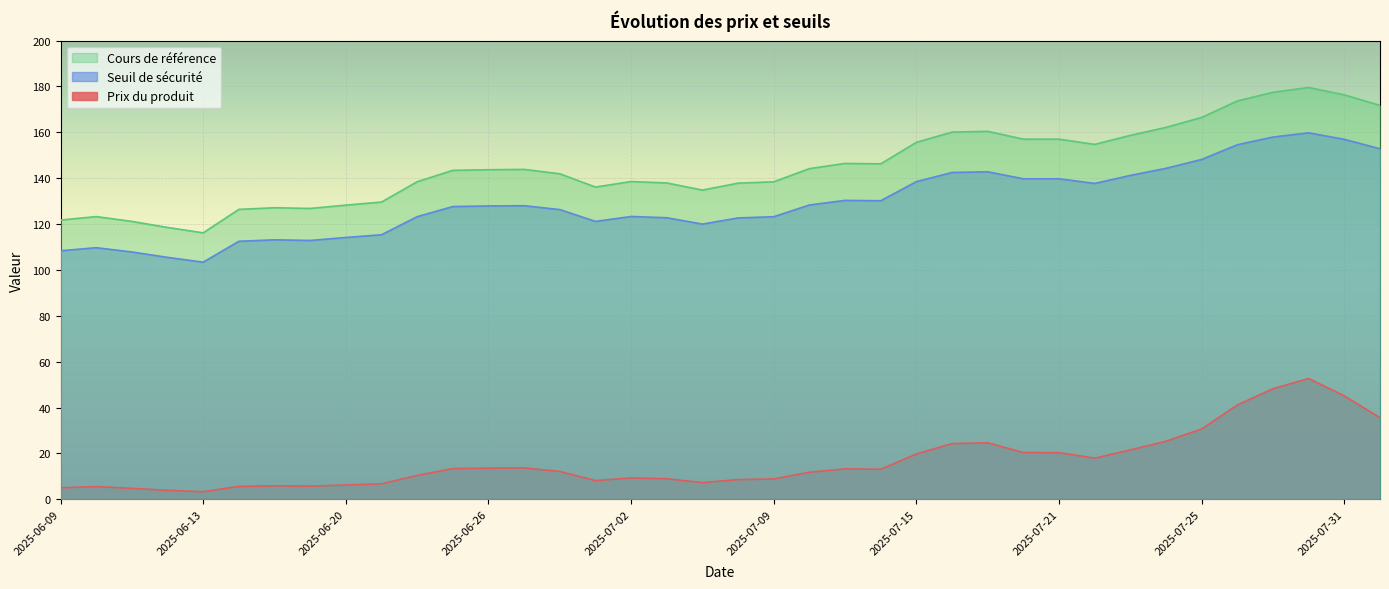

Reading left to right, extract all data points from this chart.

Prix du produit: 2025-06-09=5.0	2025-06-10=5.5	2025-06-11=4.8	2025-06-12=3.9	2025-06-13=3.3	2025-06-16=5.6	2025-06-17=5.9	2025-06-18=5.7	2025-06-20=6.2	2025-06-23=6.7	2025-06-24=10.4	2025-06-25=13.4	2025-06-26=13.6	2025-06-27=13.7	2025-06-30=12.2	2025-07-01=8.2	2025-07-02=9.3	2025-07-03=9.0	2025-07-07=7.3	2025-07-08=8.6	2025-07-09=8.9	2025-07-10=11.8	2025-07-11=13.3	2025-07-14=13.1	2025-07-15=19.8	2025-07-16=24.3	2025-07-17=24.6	2025-07-18=20.4	2025-07-21=20.3	2025-07-22=17.9	2025-07-23=21.5	2025-07-24=25.3	2025-07-25=30.7	2025-07-28=41.1	2025-07-29=48.2	2025-07-30=52.7	2025-07-31=45.1	2025-08-01=35.6
Seuil de sécurité: 2025-06-09=108.3	2025-06-10=109.7	2025-06-11=107.8	2025-06-12=105.5	2025-06-13=103.4	2025-06-16=112.5	2025-06-17=113.1	2025-06-18=112.8	2025-06-20=114.1	2025-06-23=115.3	2025-06-24=123.2	2025-06-25=127.6	2025-06-26=127.9	2025-06-27=128.0	2025-06-30=126.3	2025-07-01=121.1	2025-07-02=123.3	2025-07-03=122.7	2025-07-07=120.0	2025-07-08=122.7	2025-07-09=123.2	2025-07-10=128.3	2025-07-11=130.3	2025-07-14=130.2	2025-07-15=138.5	2025-07-16=142.5	2025-07-17=142.8	2025-07-18=139.7	2025-07-21=139.7	2025-07-22=137.7	2025-07-23=141.2	2025-07-24=144.3	2025-07-25=148.2	2025-07-28=154.6	2025-07-29=157.9	2025-07-30=159.8	2025-07-31=156.9	2025-08-01=152.8
Cours de référence: 2025-06-09=121.7	2025-06-10=123.2	2025-06-11=121.1	2025-06-12=118.5	2025-06-13=116.2	2025-06-16=126.4	2025-06-17=127.1	2025-06-18=126.8	2025-06-20=128.2	2025-06-23=129.6	2025-06-24=138.4	2025-06-25=143.4	2025-06-26=143.7	2025-06-27=143.8	2025-06-30=141.9	2025-07-01=136.1	2025-07-02=138.5	2025-07-03=137.9	2025-07-07=134.8	2025-07-08=137.8	2025-07-09=138.4	2025-07-10=144.2	2025-07-11=146.4	2025-07-14=146.2	2025-07-15=155.6	2025-07-16=160.1	2025-07-17=160.4	2025-07-18=157.0	2025-07-21=157.0	2025-07-22=154.7	2025-07-23=158.7	2025-07-24=162.1	2025-07-25=166.5	2025-07-28=173.7	2025-07-29=177.4	2025-07-30=179.5	2025-07-31=176.3	2025-08-01=171.7